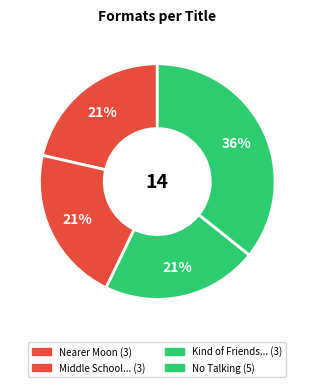

How many segments does this pie chart have?

4